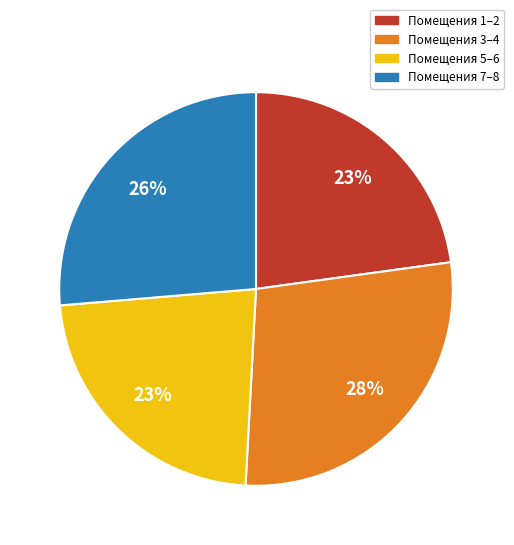

Does any single category account for the majority?

No